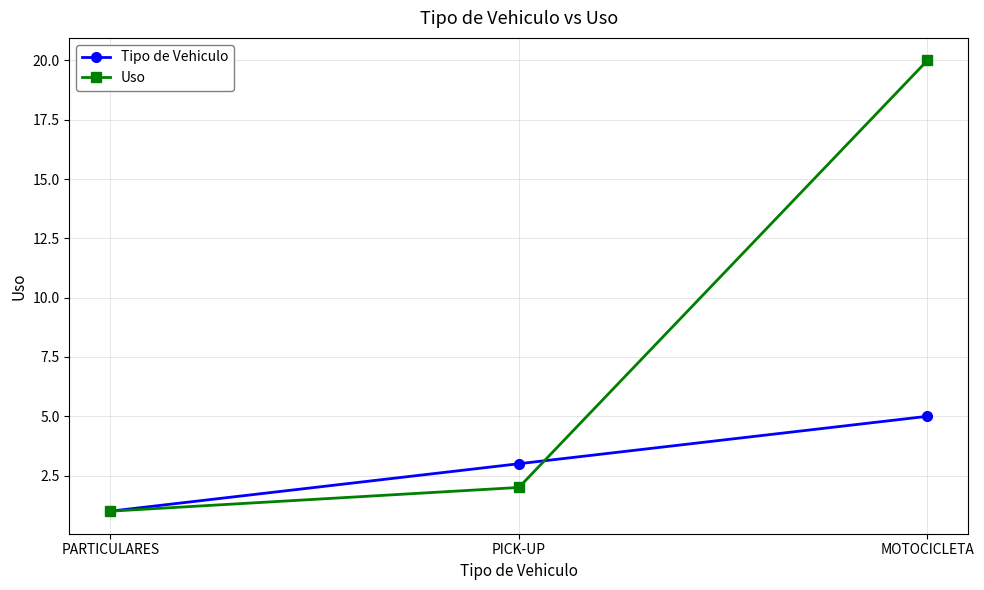

Which series changed the most between PARTICULARES and MOTOCICLETA?

Uso